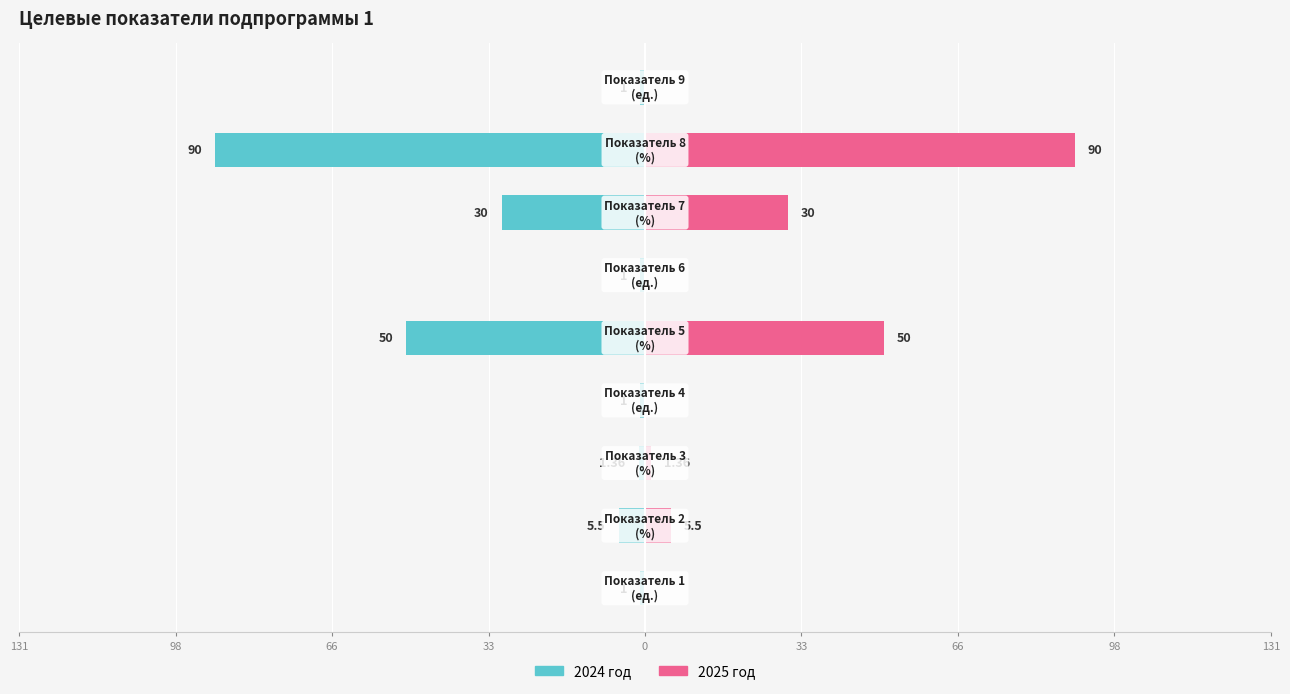

Reading left to right, what are all the values shown in this chart?

2024 год: -1.0	-5.5	-1.4	-1.0	-50.0	-1.0	-30.0	-90.0	-1.0
2025 год: 0.0	5.5	1.4	0.0	50.0	0.0	30.0	90.0	0.0